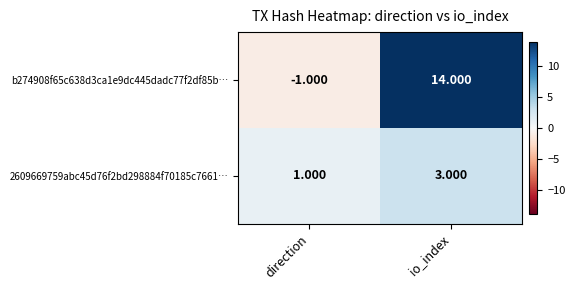

At which category is the sum across all series the highest?

io_index